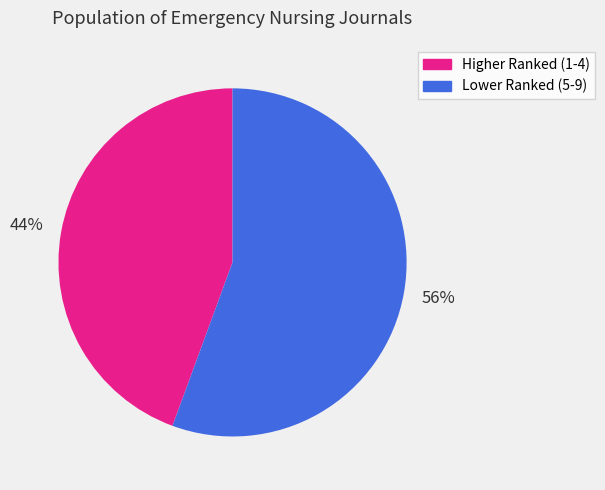

Is there any slice that represents more than half of the pie?

Yes